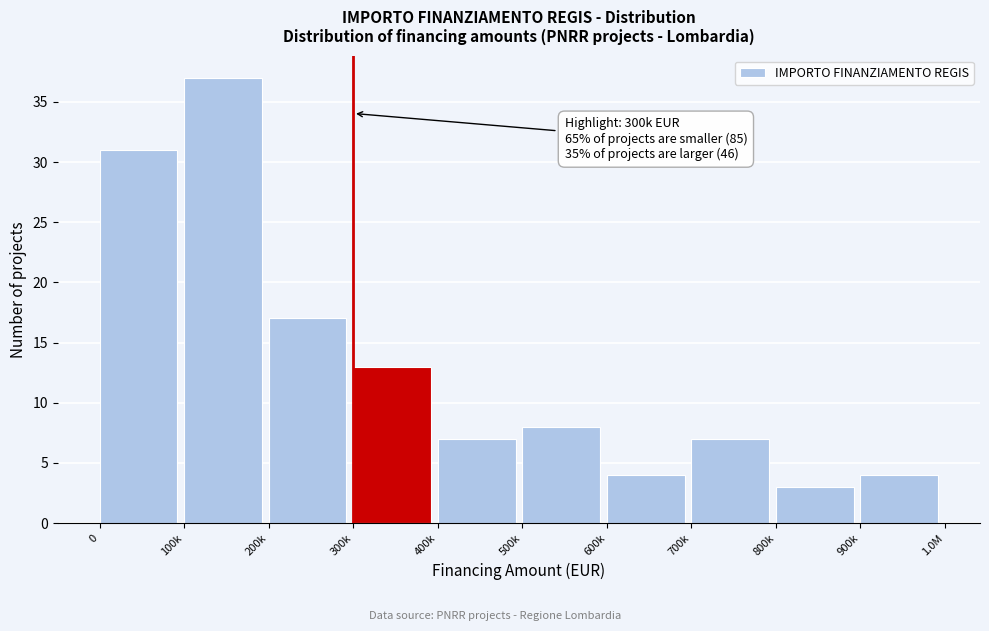

Reading left to right, what are all the values shown in this chart?

31	37	17	13	7	8	4	7	3	4